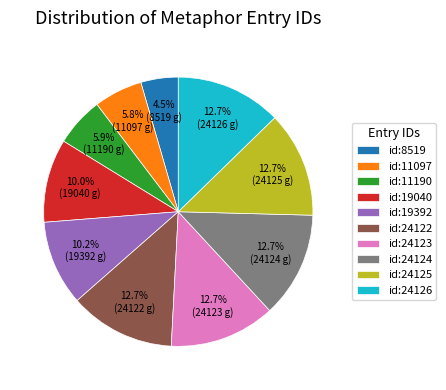

What is the total percentage of id:24124 and id:11190?

18.6%